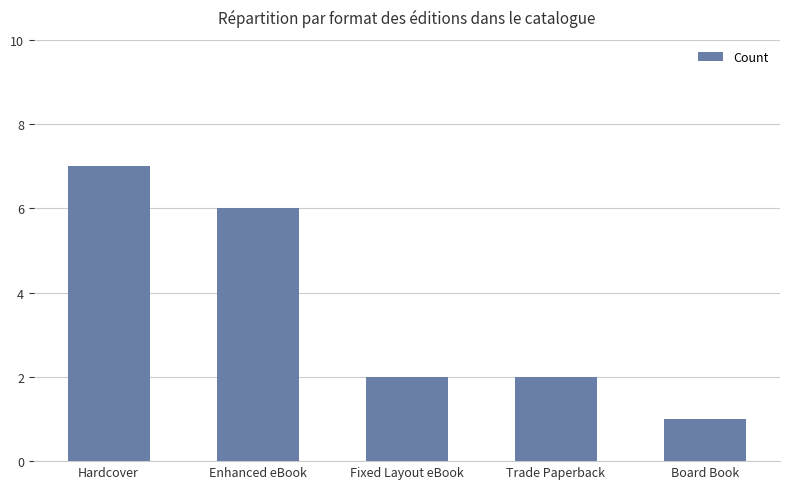

What is the label of the 5th bar from the left?

Board Book